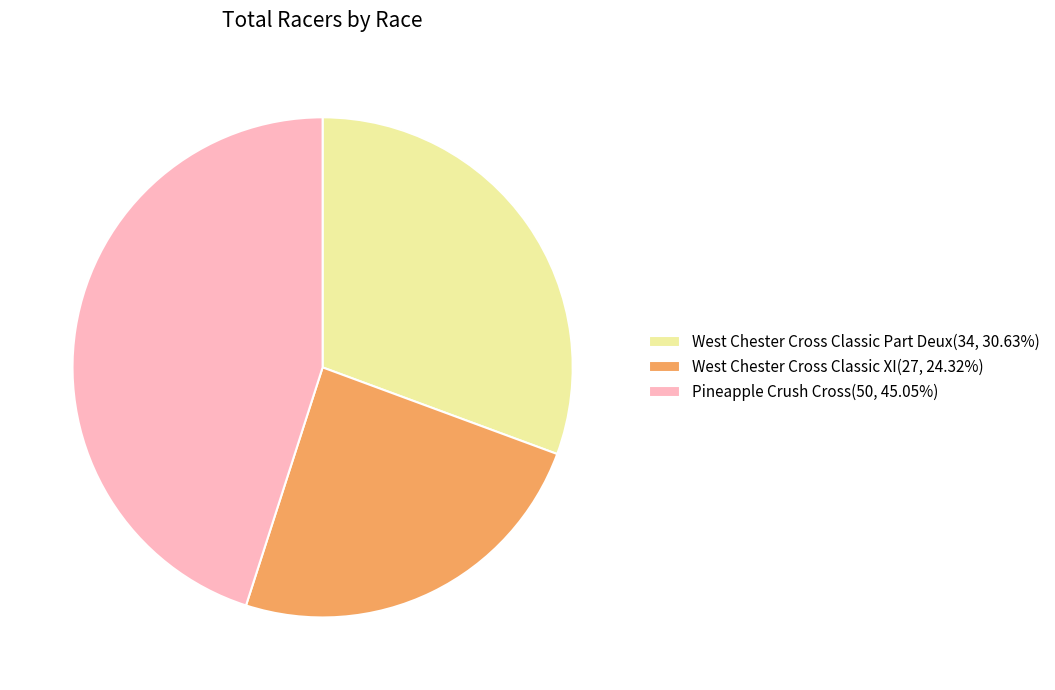

Combined, do West Chester Cross Classic XI(27, 24.32%) and Pineapple Crush Cross(50, 45.05%) account for over 50%?

Yes